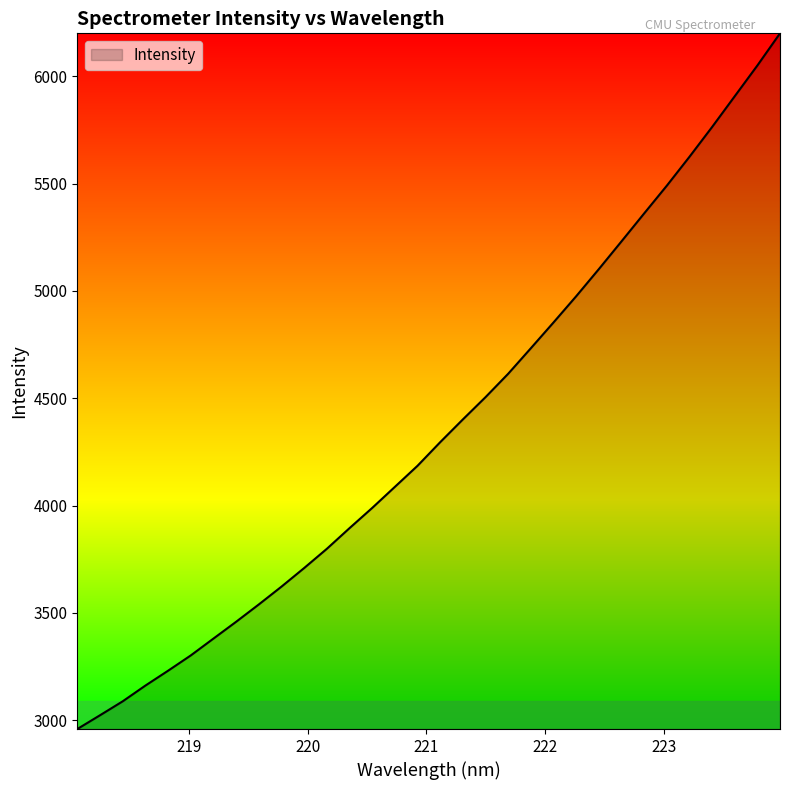

What is the minimum value shown in the chart?

2958.9